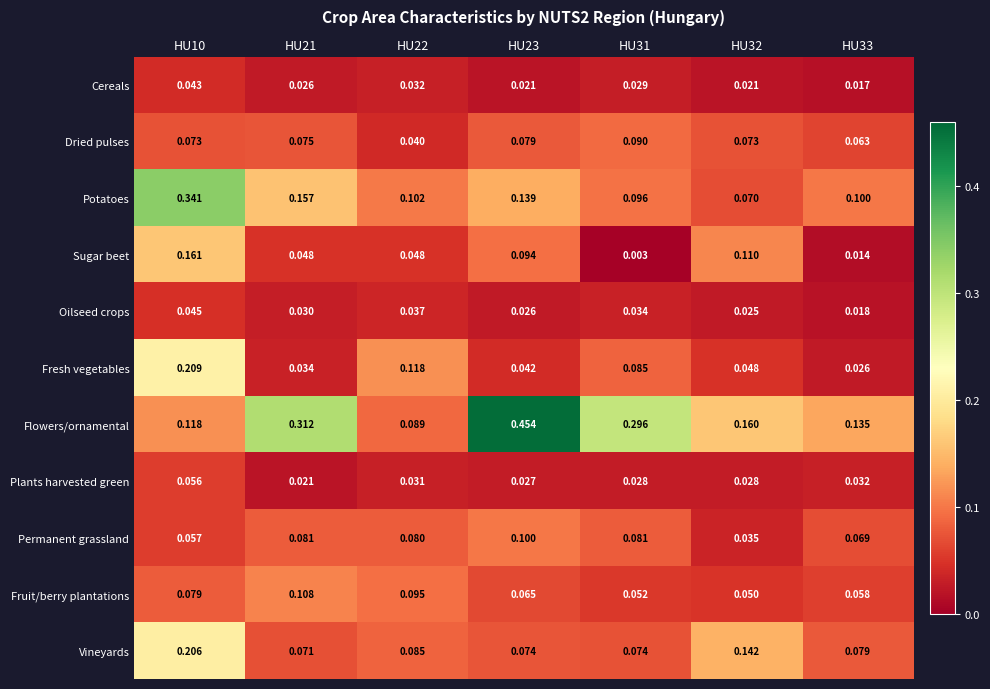

Rank the series by their maximum value, from highest to lowest.

Flowers/ornamental, Potatoes, Fresh vegetables, Vineyards, Sugar beet, Fruit/berry plantations, Permanent grassland, Dried pulses, Plants harvested green, Oilseed crops, Cereals